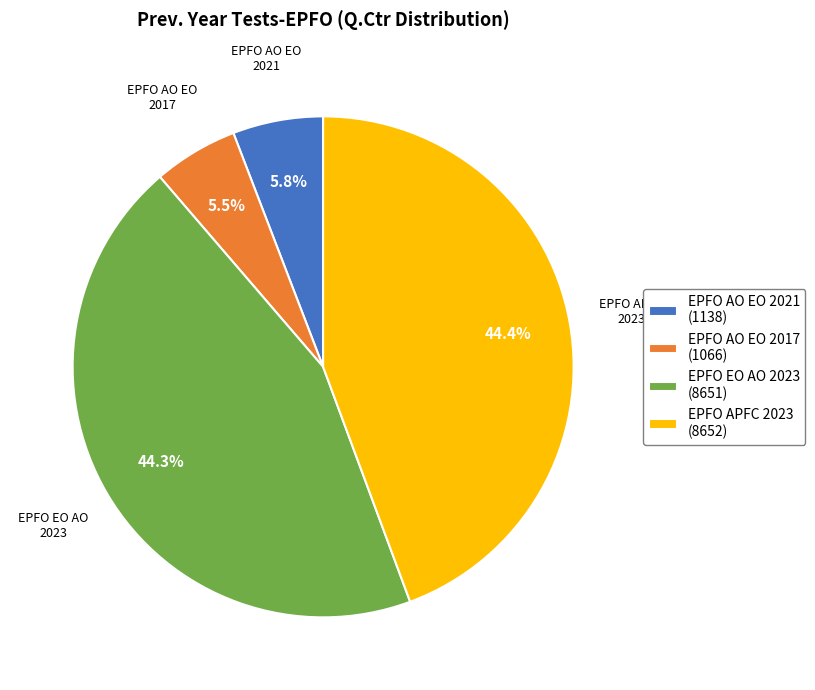

Approximately how many times larger is the value at EPFO AO EO 2017 compared to EPFO AO EO 2021?

0.9